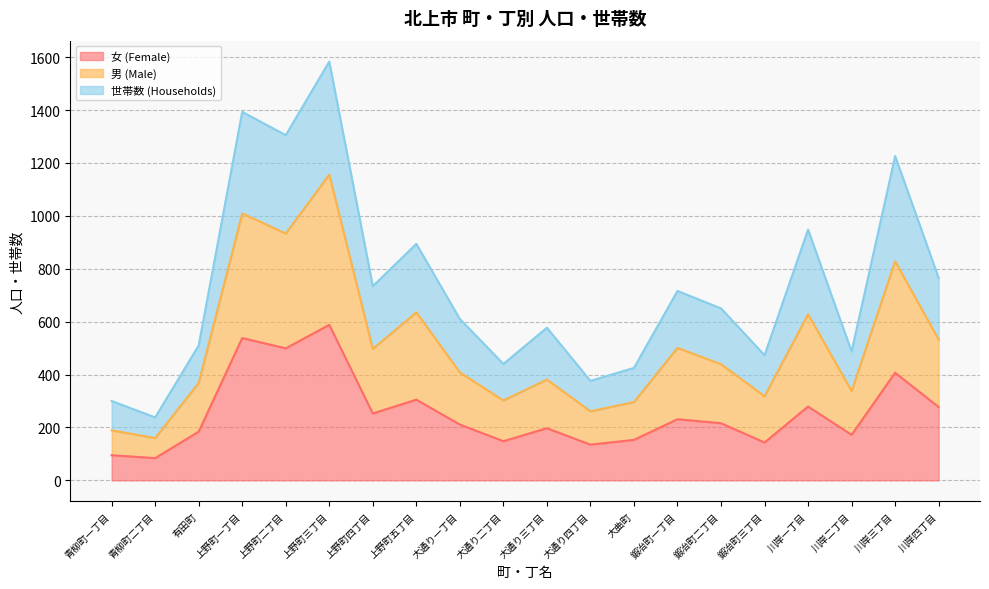

True or false: 男 (Male) and 女 (Female) cross at least once.

False